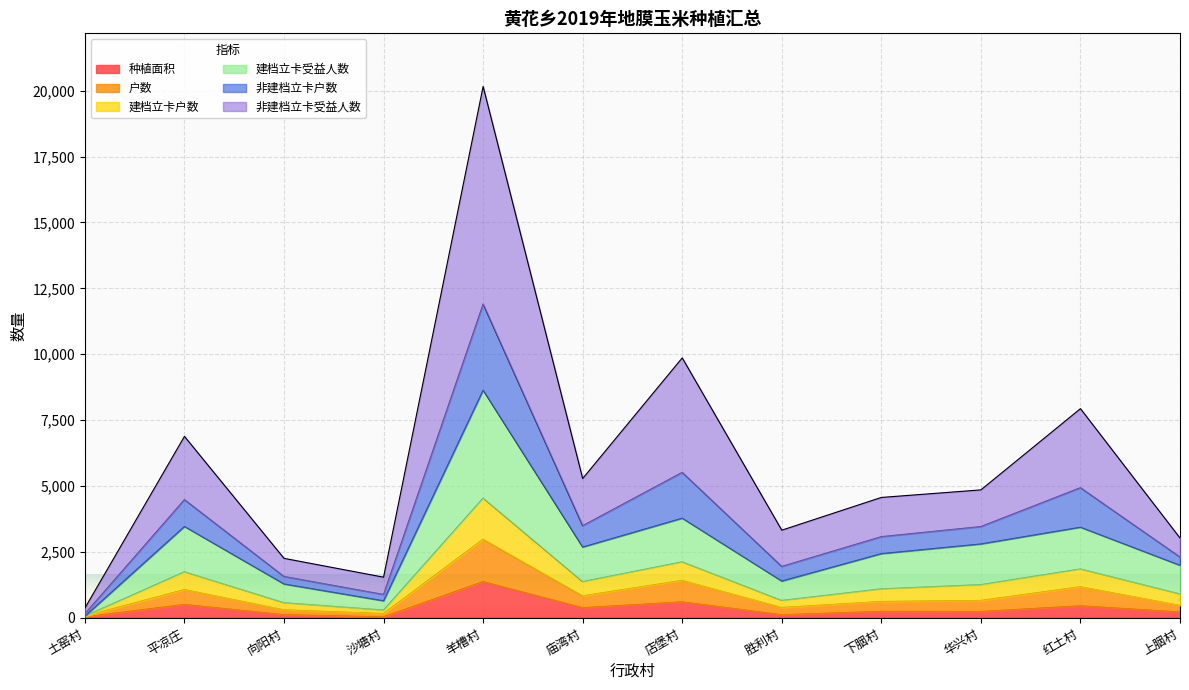

In 户数, how many points are lower than both neighbors (excluding endpoints)?

3